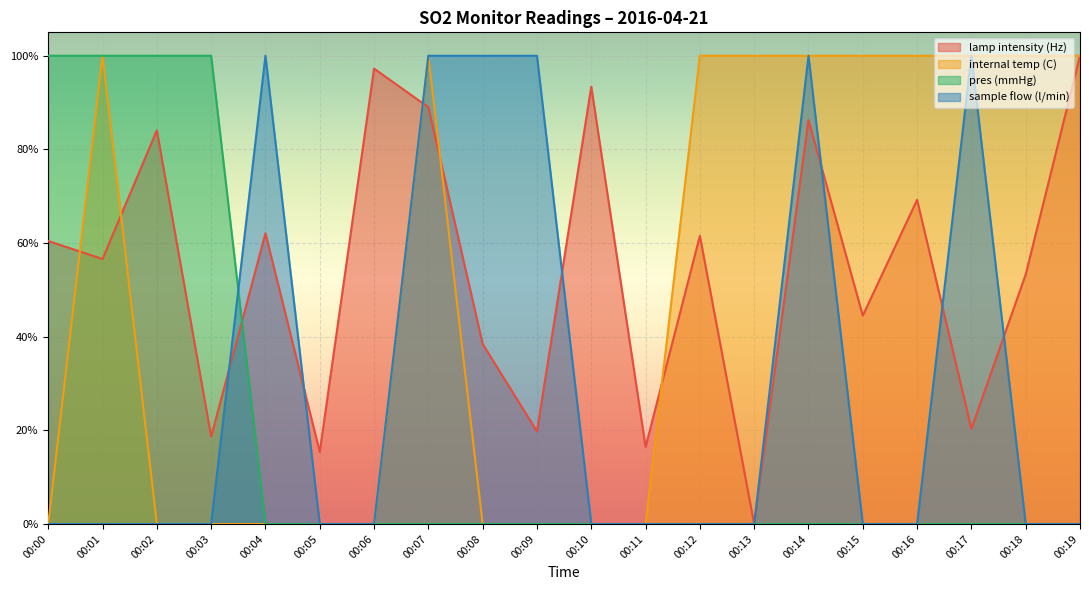

After their last crossing, which series has the higher values: sample flow (l/min) or lamp intensity (Hz)?

lamp intensity (Hz)